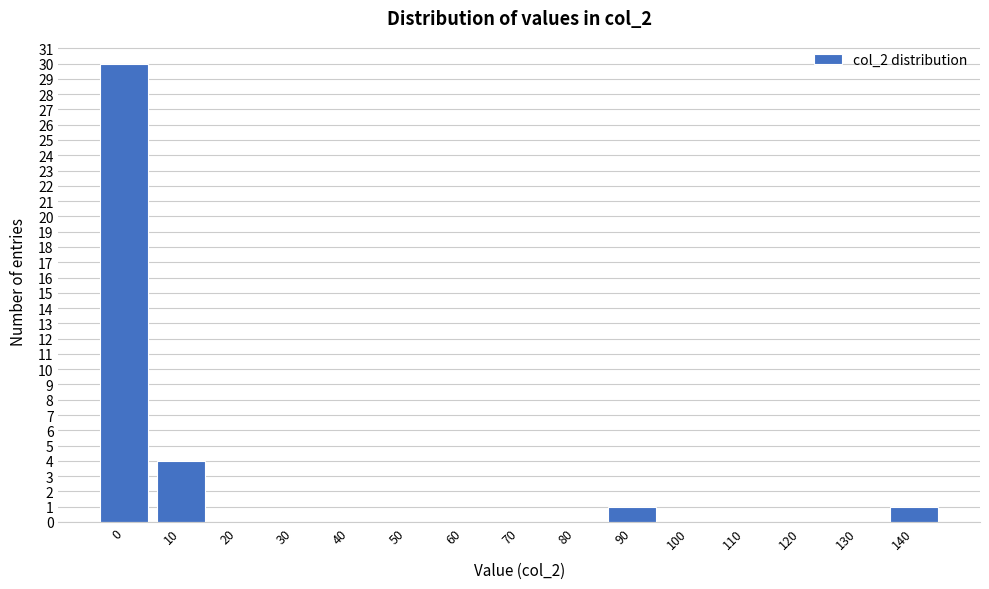

Reading right to left, list all the values displayed in this chart.

140=1	130=0	120=0	110=0	100=0	90=1	80=0	70=0	60=0	50=0	40=0	30=0	20=0	10=4	0=30